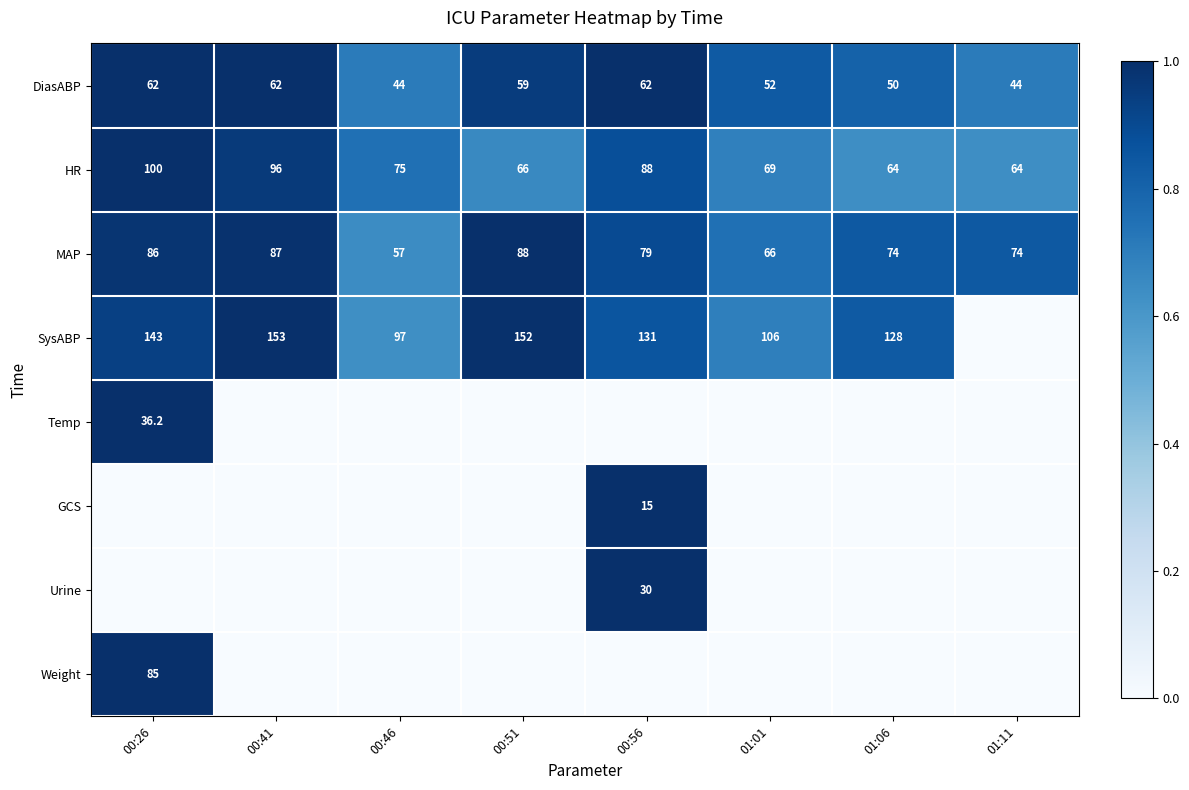

Between 00:41 and 00:51, which series saw the biggest shift?

HR